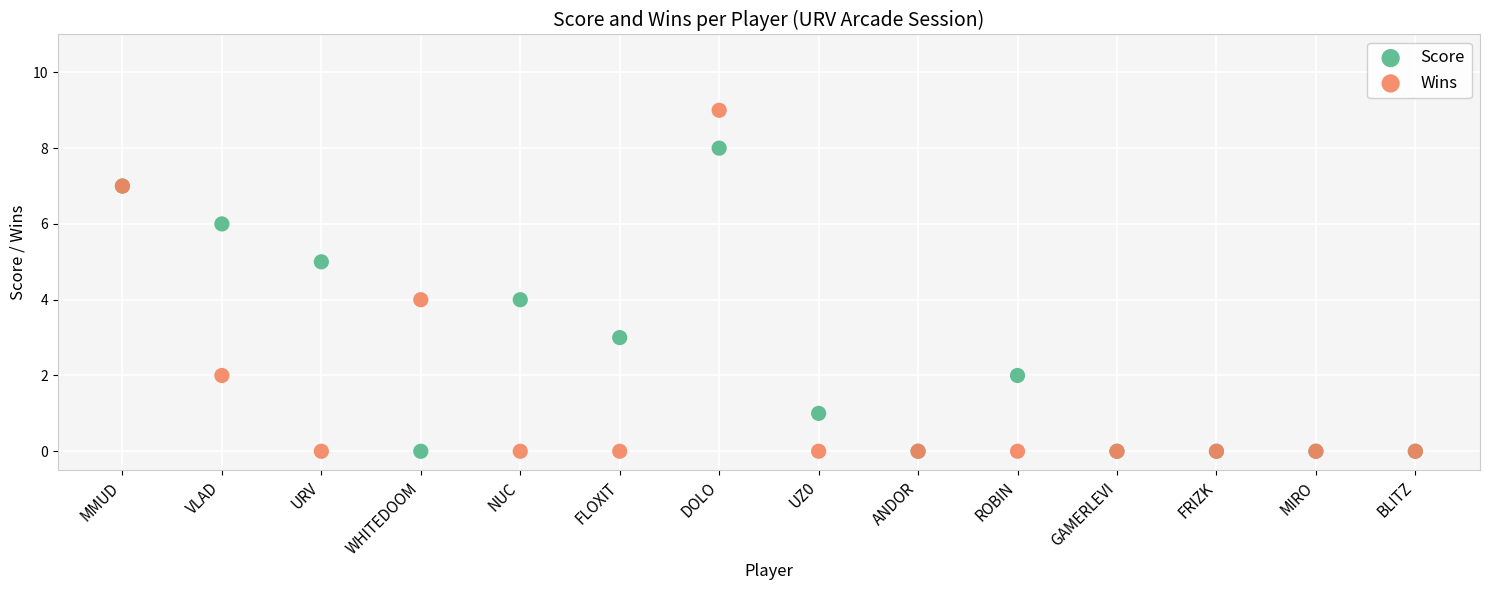

What are all the series names shown in the legend?

Score, Wins